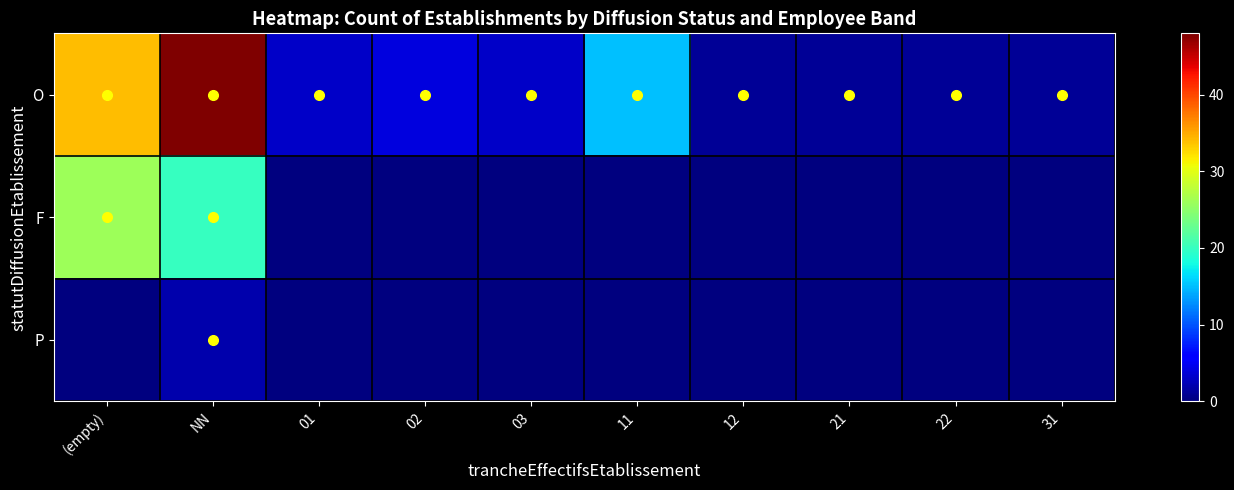

At which category is the sum across all series the highest?

NN